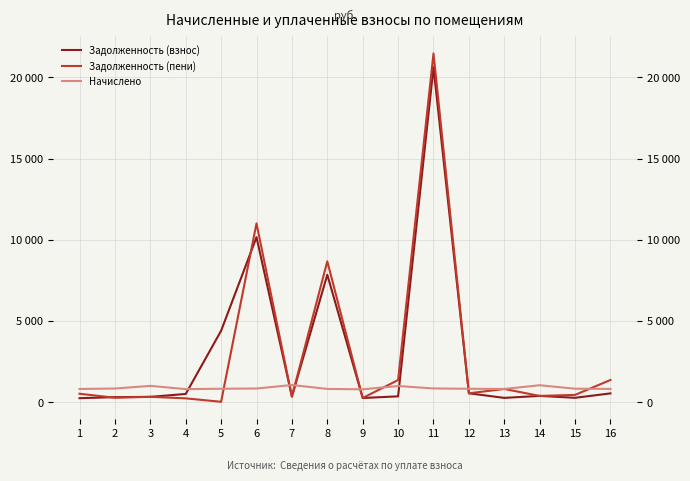

Where is the first local minimum for Задолженность (взнос)?

7